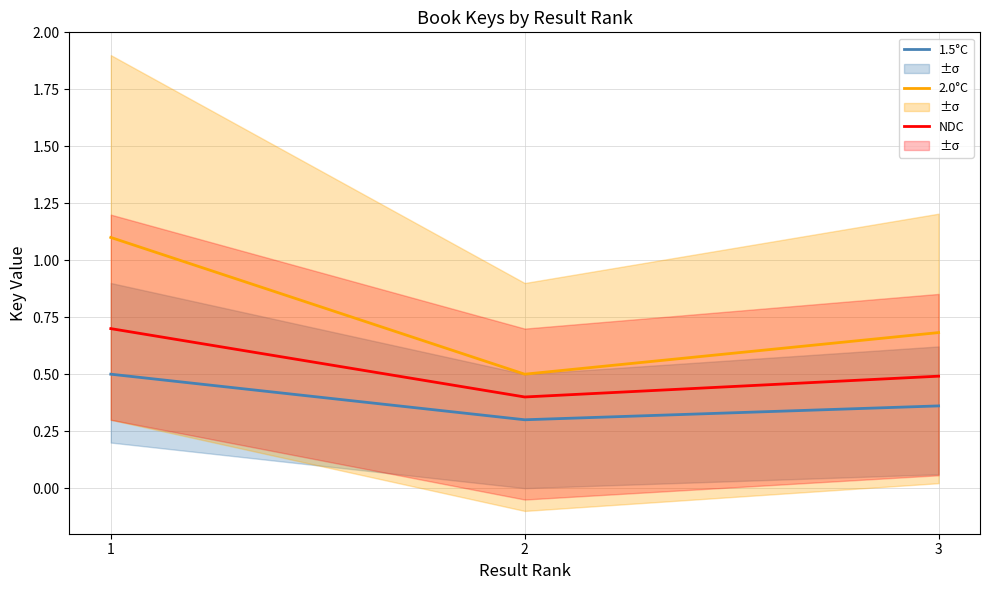

What is the value of the 2.0°C point at the 3rd from the left?

0.7